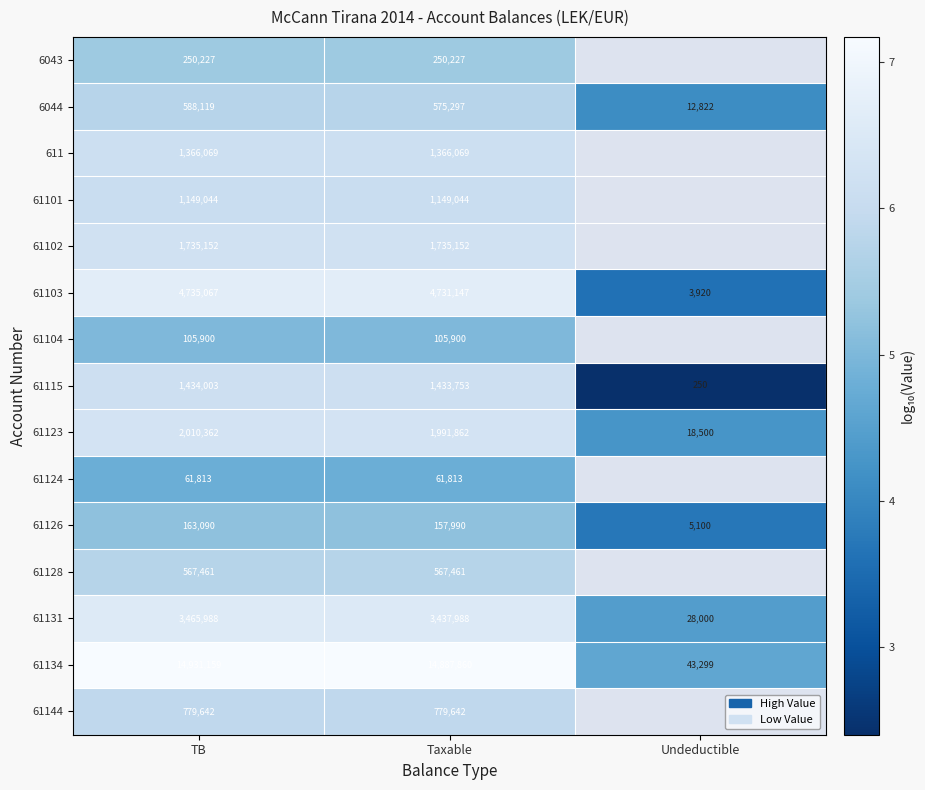

At which category is the sum across all series the highest?

TB